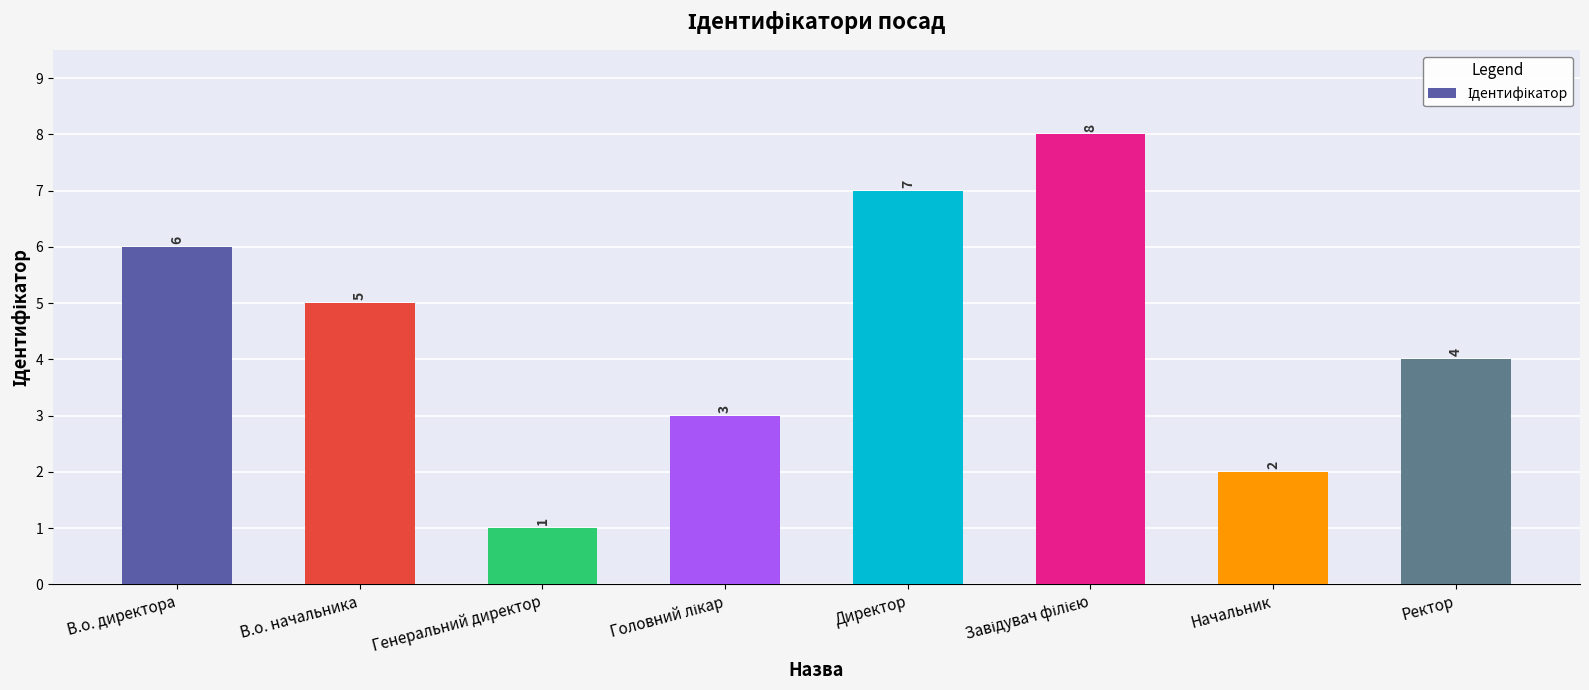

What value does the data have at Начальник?

2